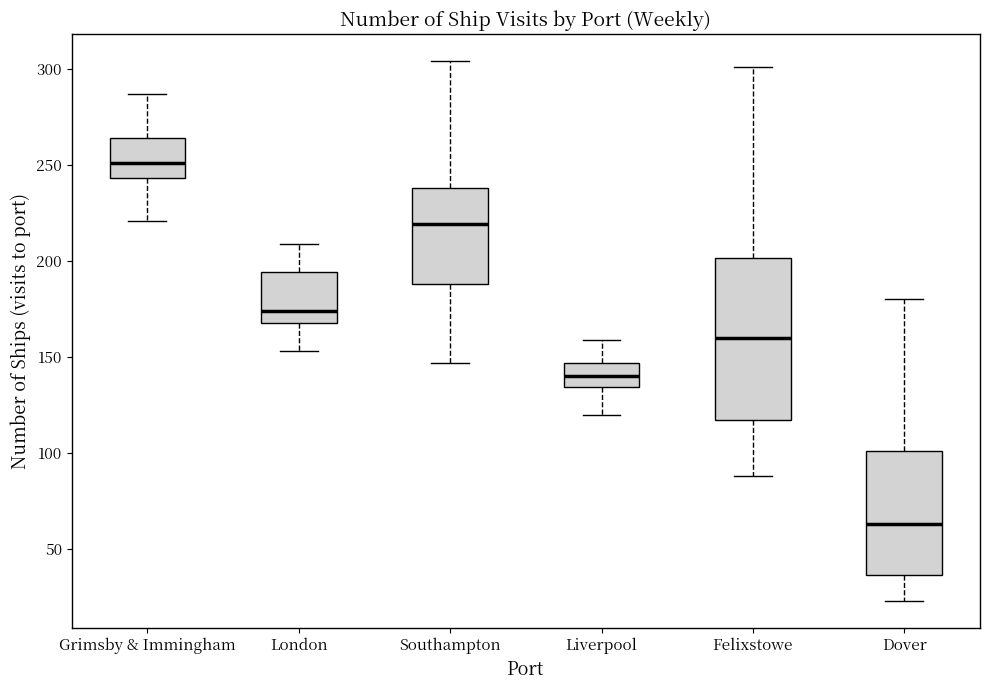

Where is the lower edge of the box for Grimsby & Immingham on the y-axis? The values are not printed on the chart, so give them approximately, as read against the axis.

245